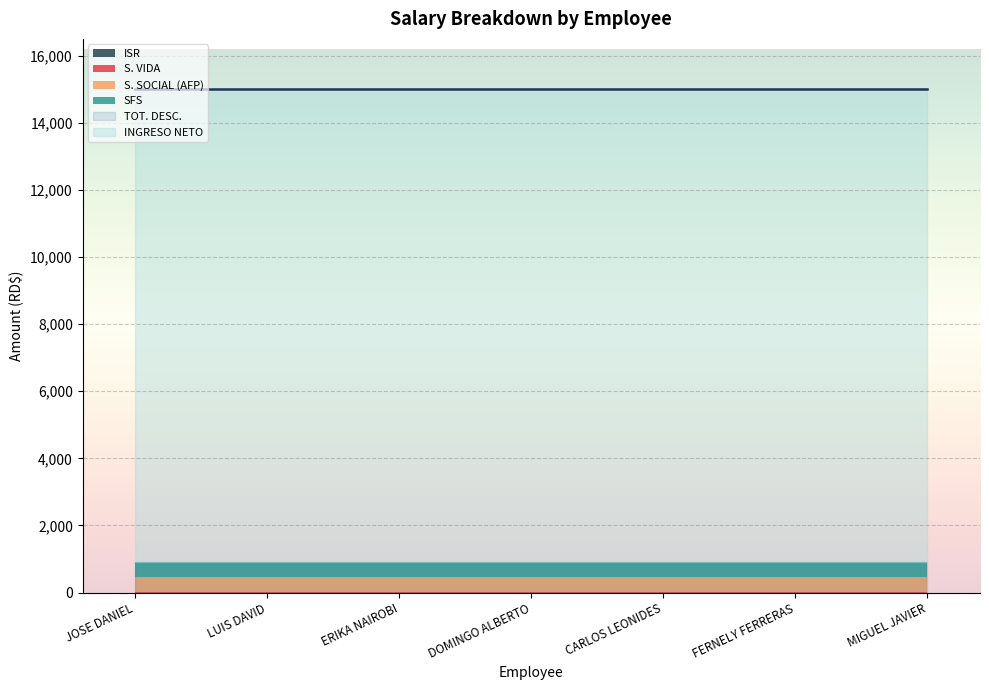

What is the sum of the INGRESO NETO values at MIGUEL JAVIER and ERIKA NAIROBI?

28177.0